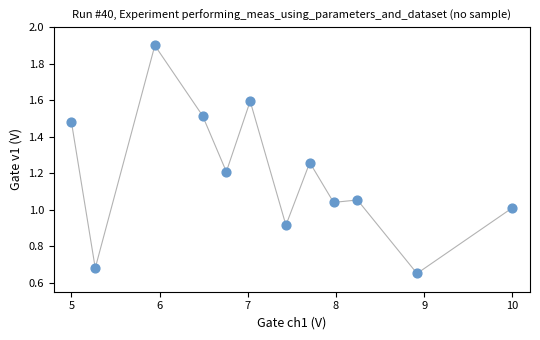

What is the average Y value?

1.2